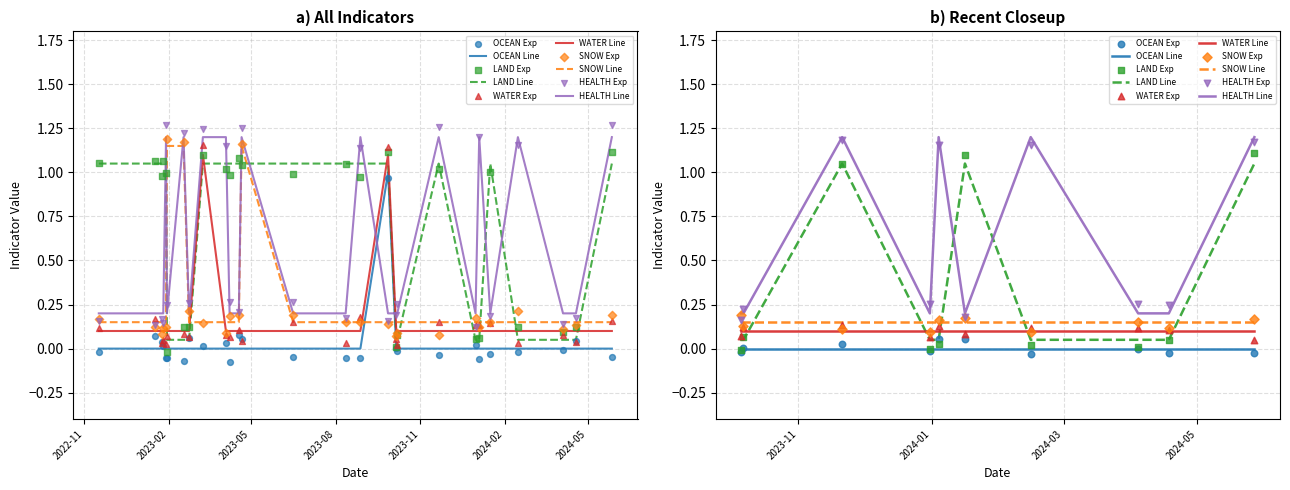

Which series reaches the maximum Y coordinate?

HEALTH